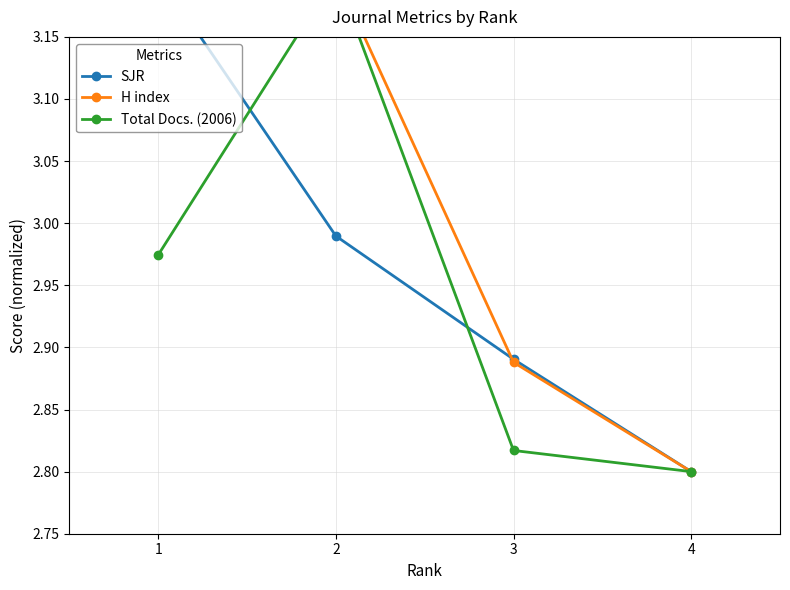

Reading left to right, transcribe all the data shown in this chart.

SJR: 1=3.2	2=3.0	3=2.9	4=2.8
H index: 1=3.2	2=3.2	3=2.9	4=2.8
Total Docs. (2006): 1=3.0	2=3.2	3=2.8	4=2.8